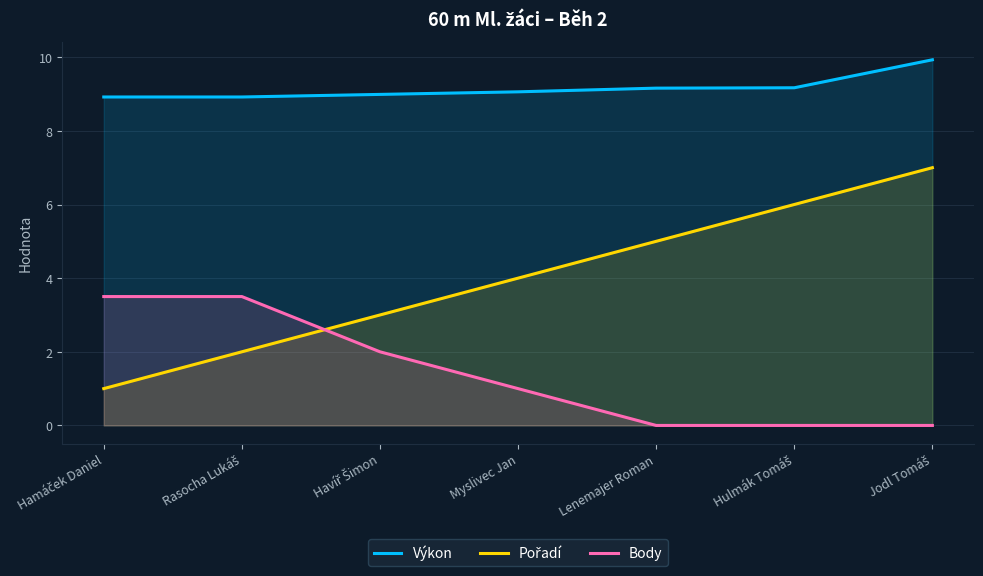

Which series has the widest spread of values?

Pořadí